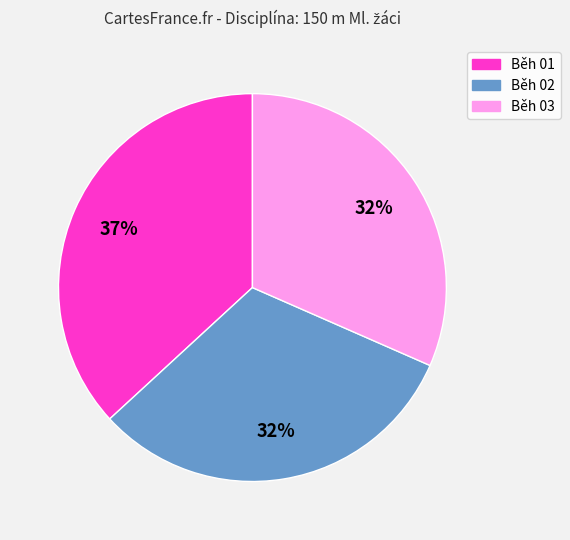

To the nearest percent, what is the average slice percentage?

33%